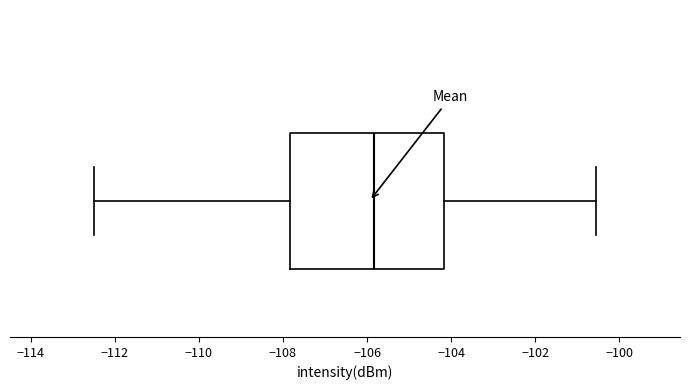

Where does the right whisker of the box end on the x-axis? The values are not printed on the chart, so give them approximately, as read against the axis.

-100.6